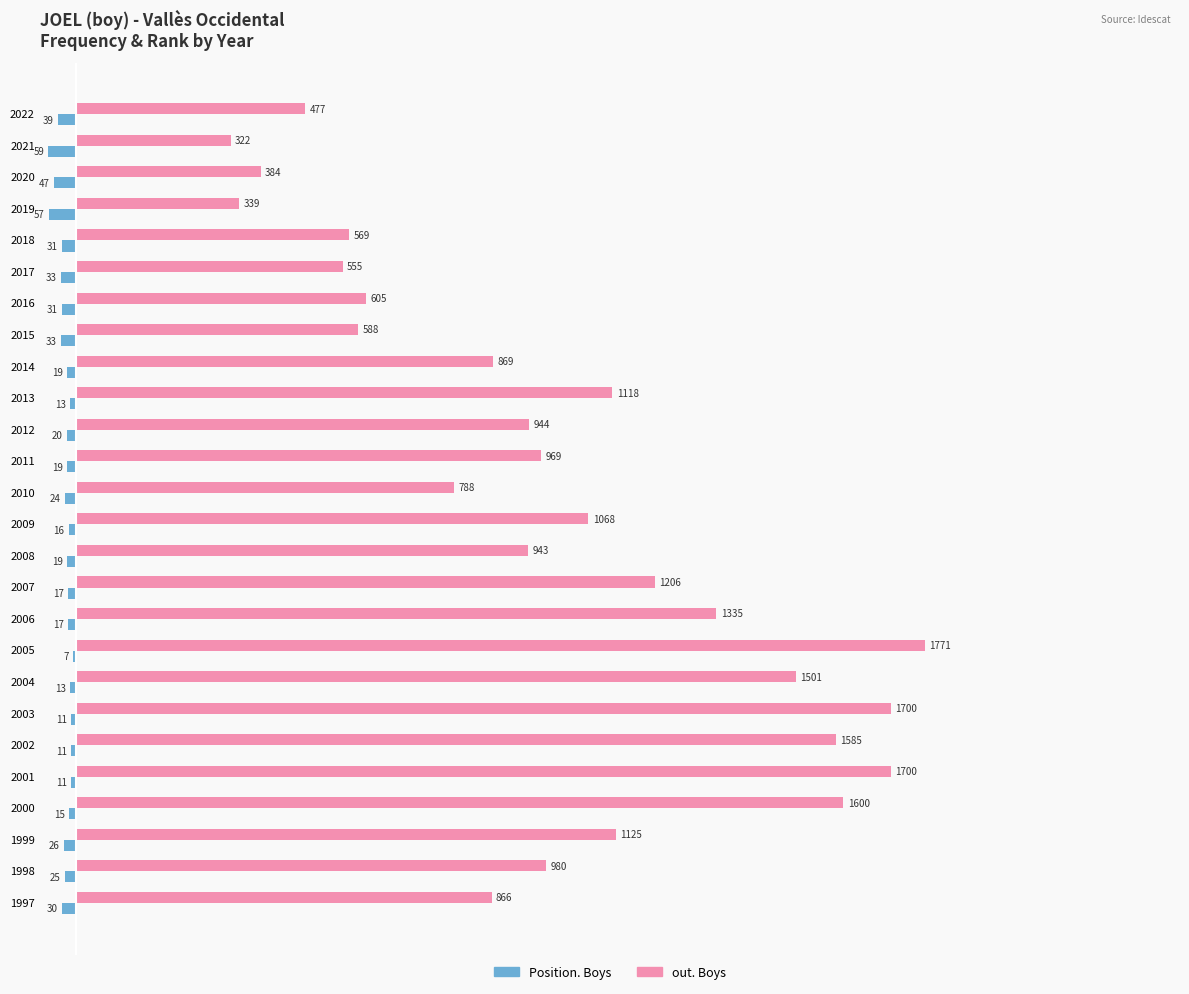

Which series has the widest spread of values?

out. Boys